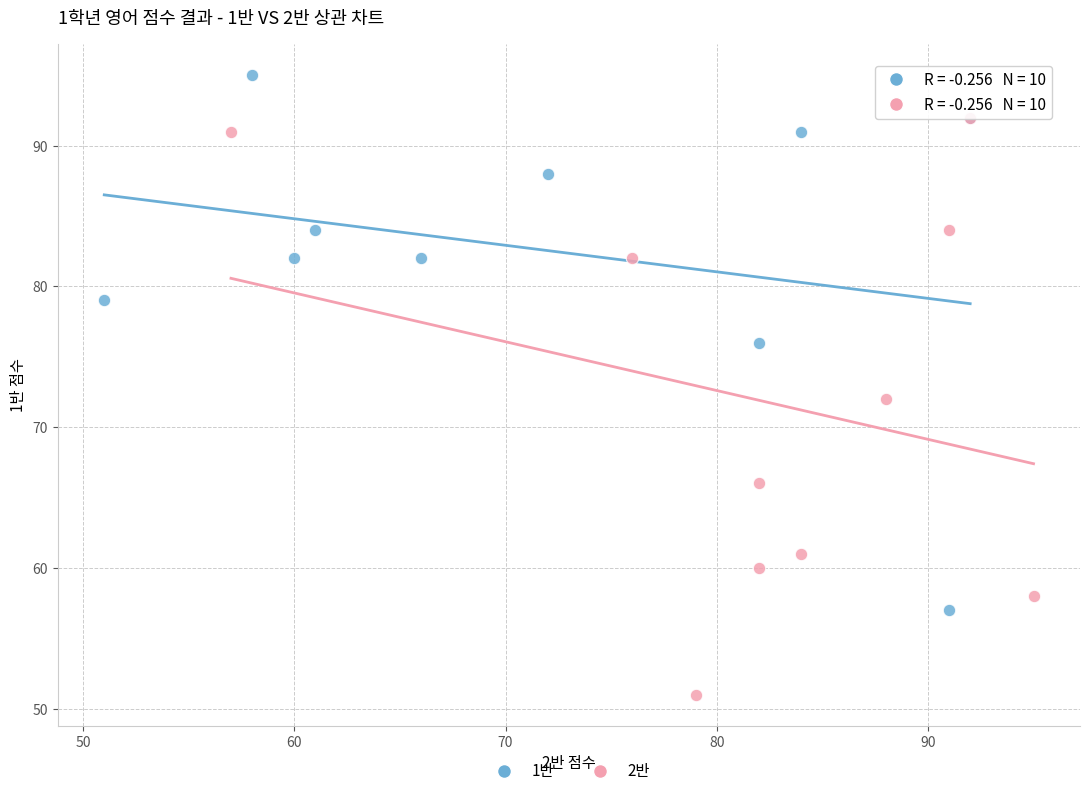

What are all the series names shown in the legend?

1반, 2반